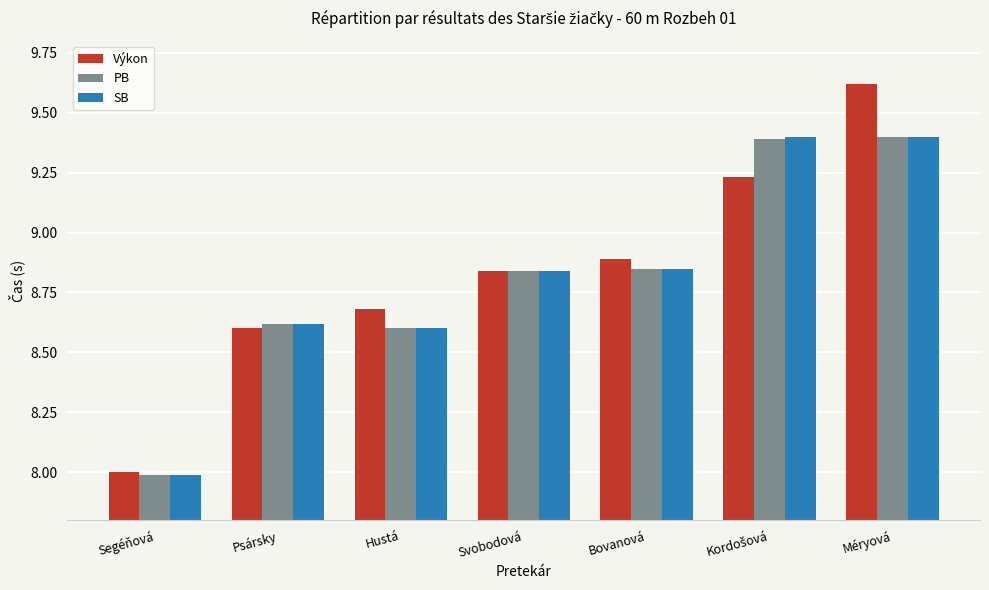

What are all the series names shown in the legend?

Výkon, PB, SB